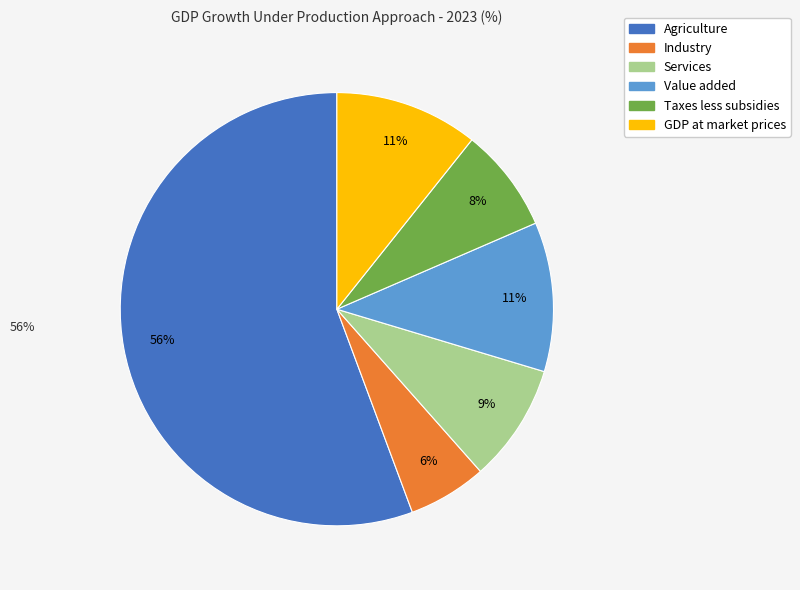

What is the ratio of the value at Taxes less subsidies to the value at Services?

0.9